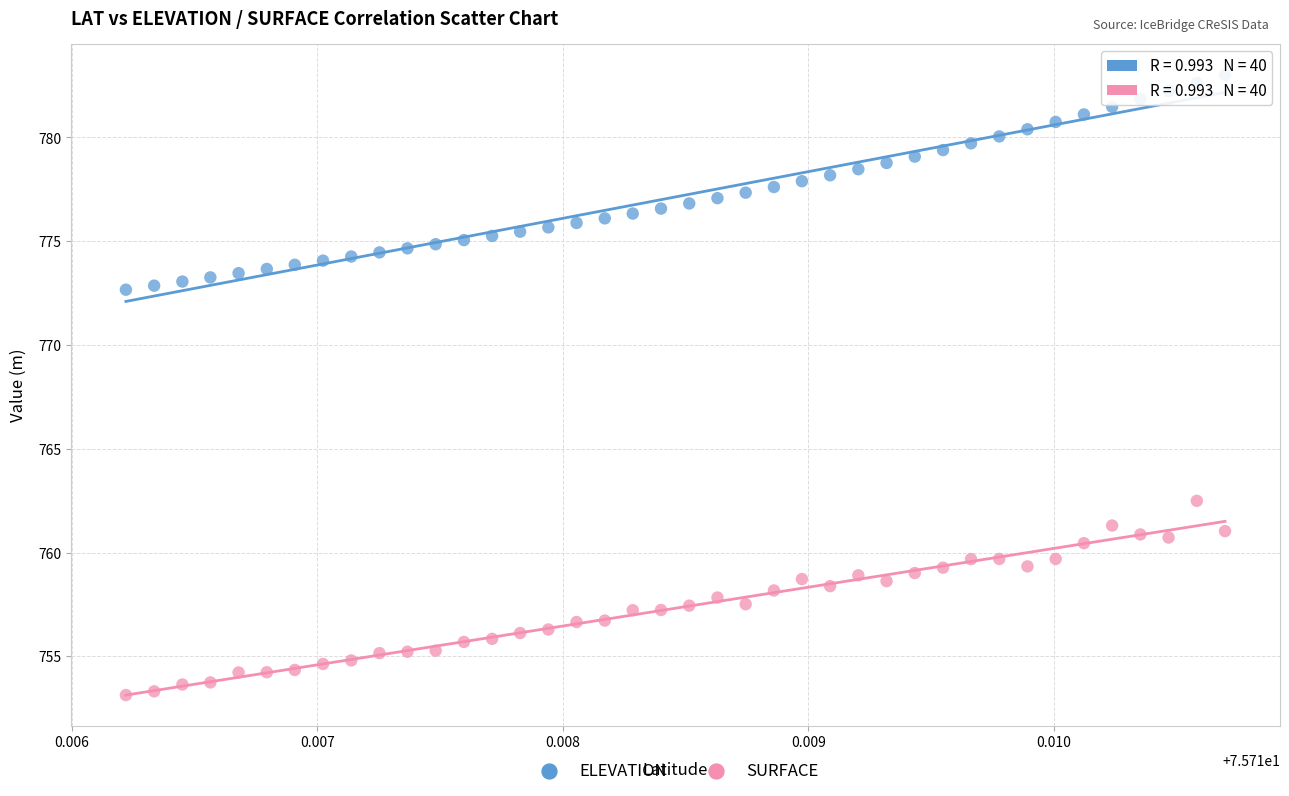

Across all data points, what is the range of Y values (max minus min)?

29.9